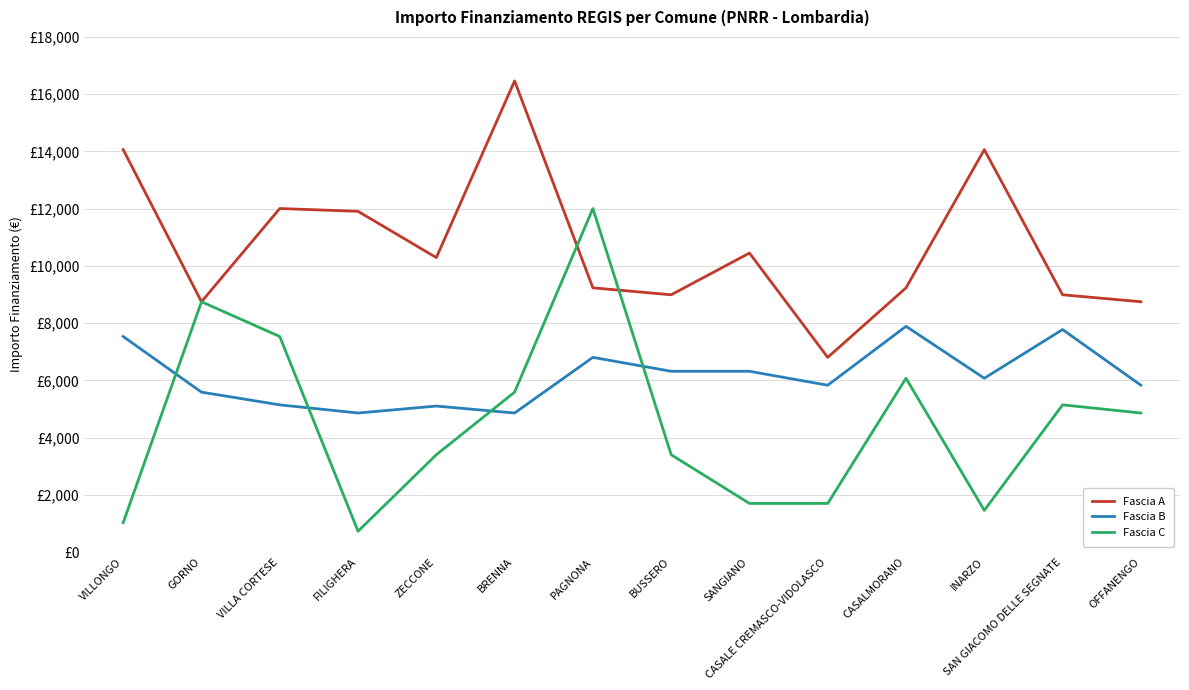

What are all the series names shown in the legend?

Fascia A, Fascia B, Fascia C